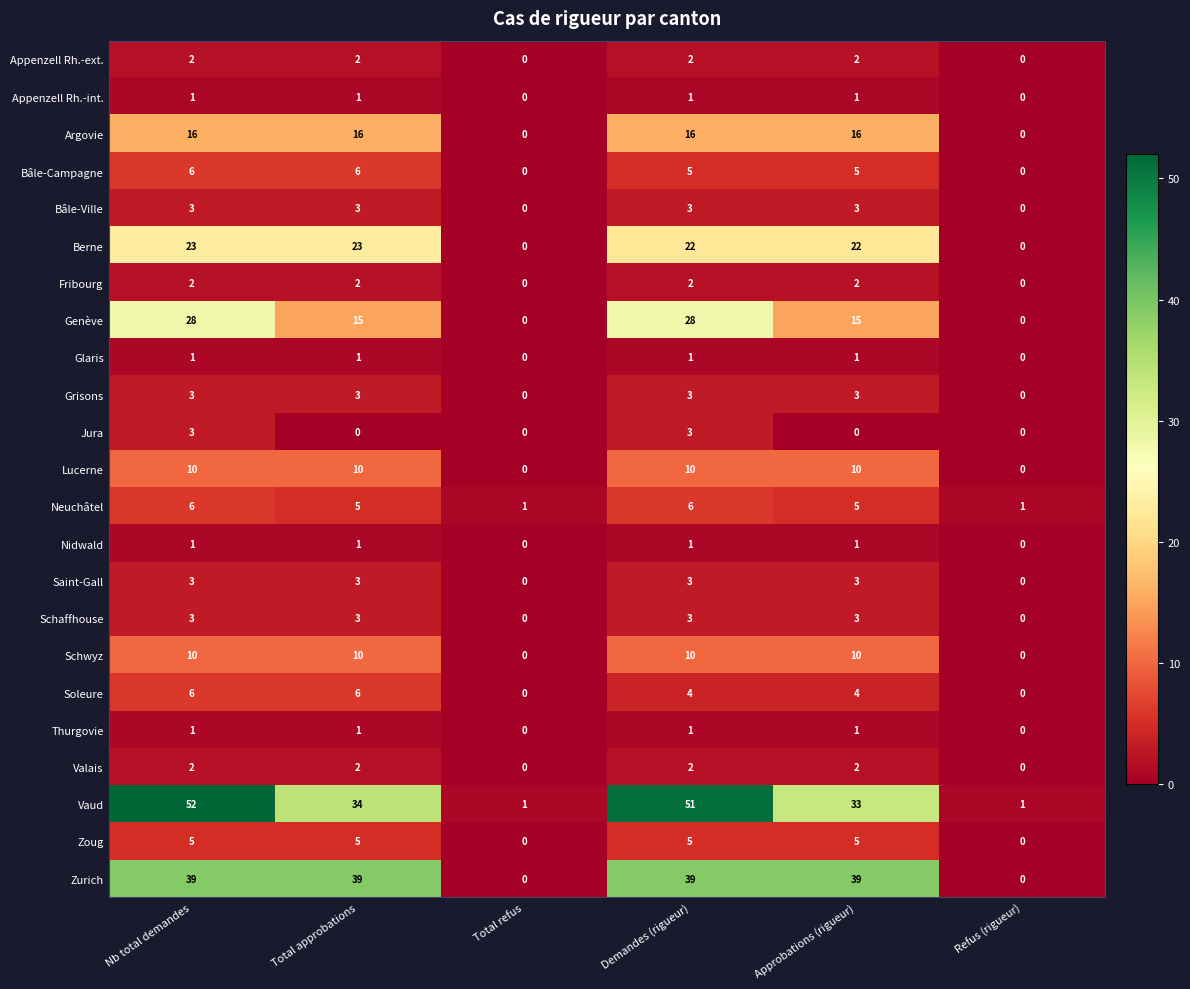

Which series changed the most between Total approbations and Total refus?

Zurich